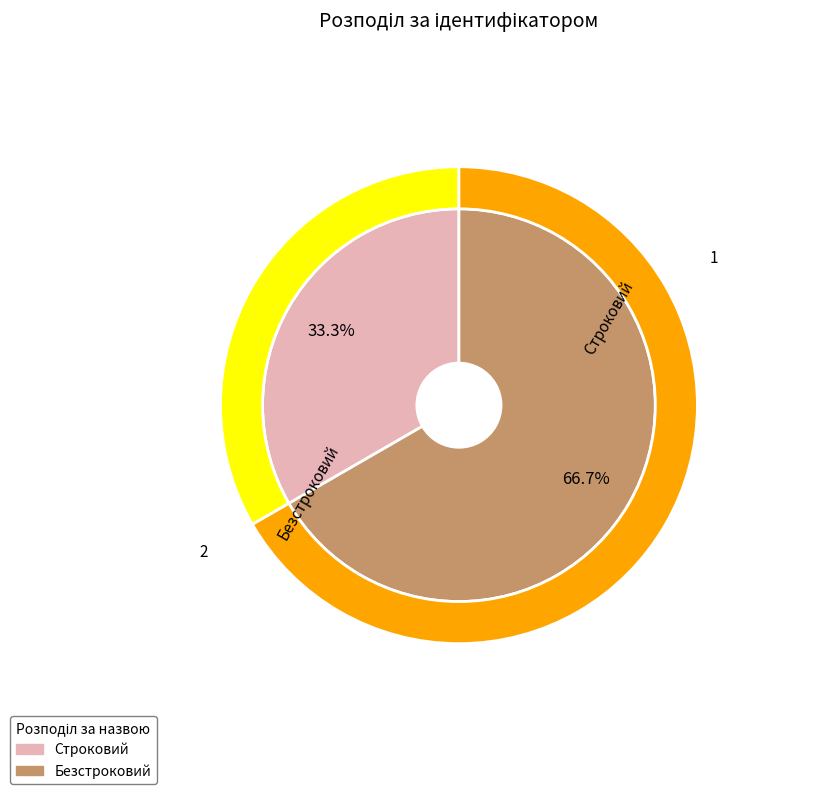

Which category has the smallest portion of the pie?

Строковий